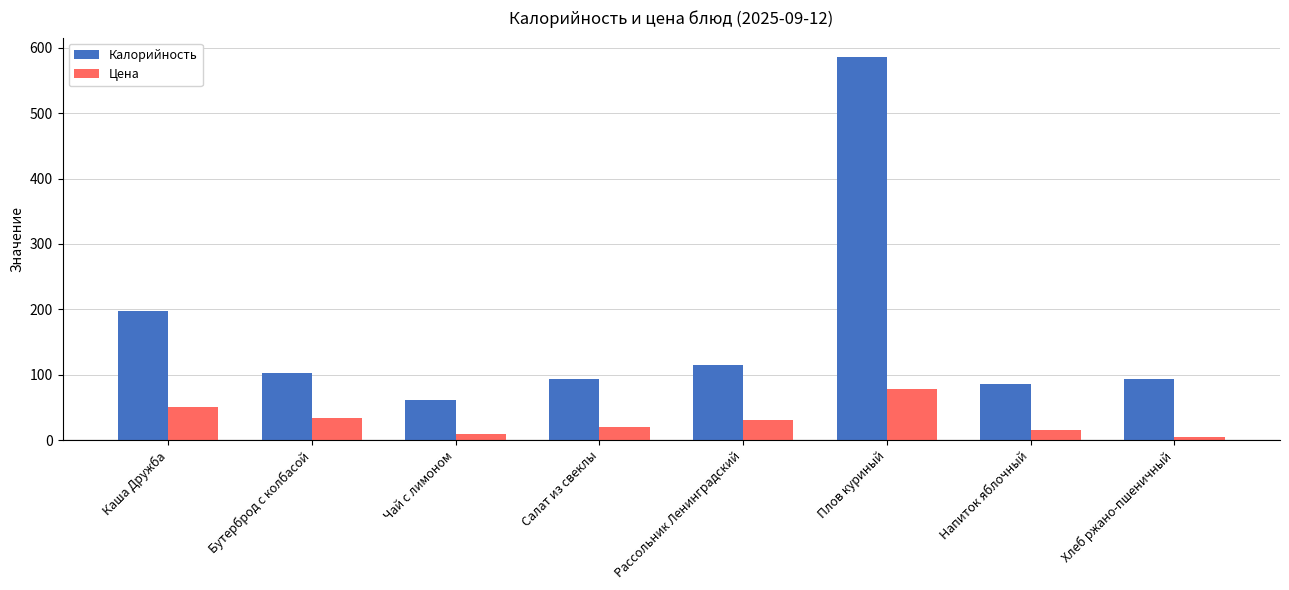

How many bars are there in each group?

2